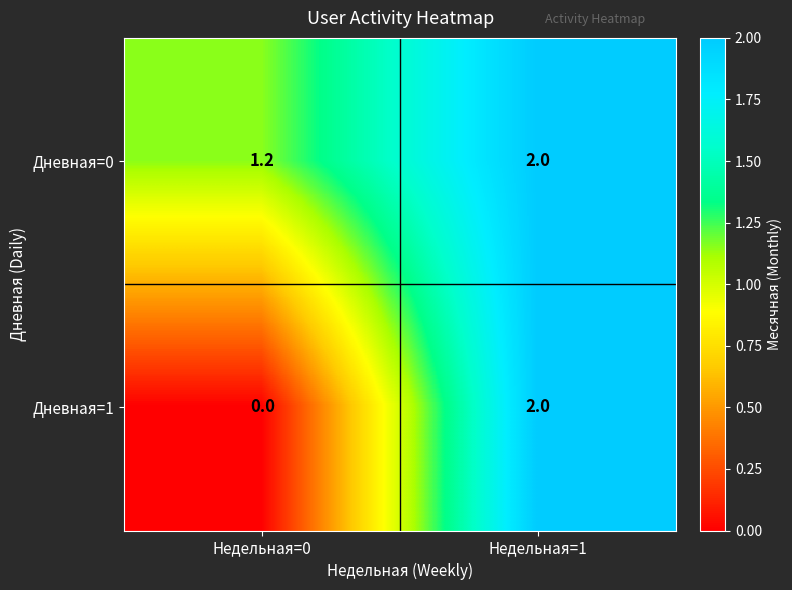

At how many categories does at least one series exceed 1?

2